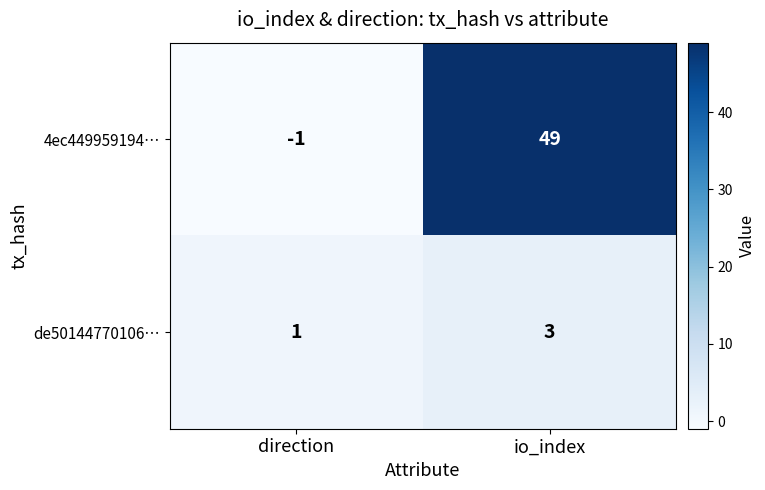

At direction, list the series in order from smallest to largest.

4ec449959194…, de50144770106…